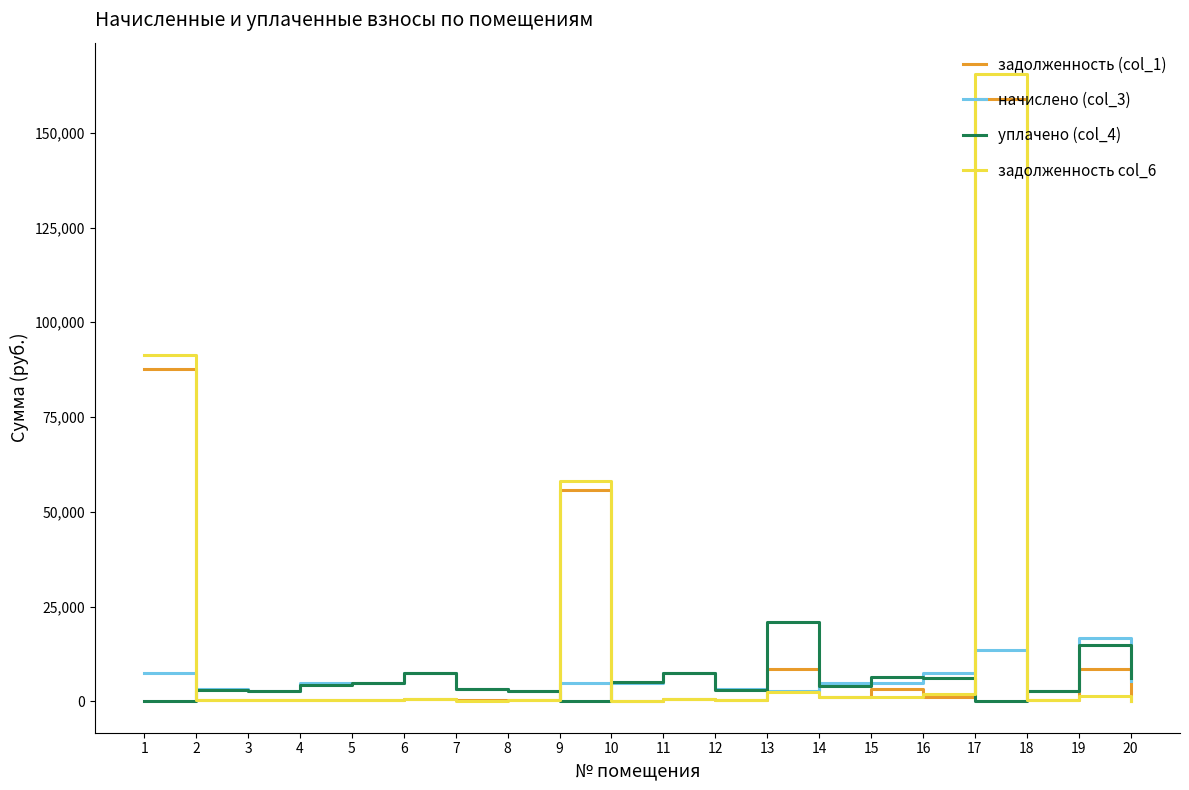

Is it true that задолженность (col_1) equals 400.3 at 5?

True